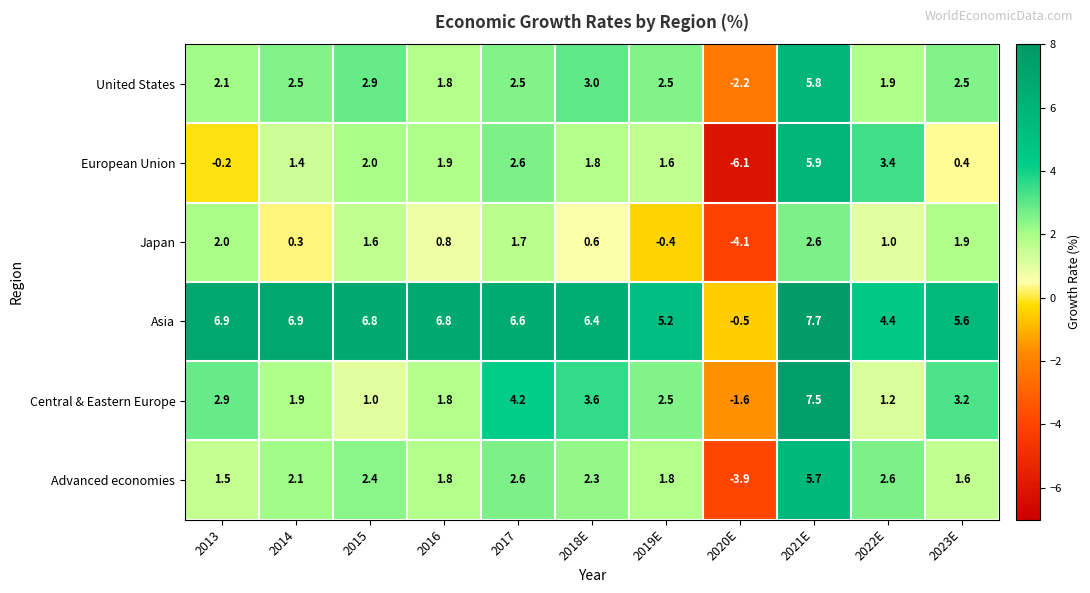

At which label does Japan first exceed 1?

2013